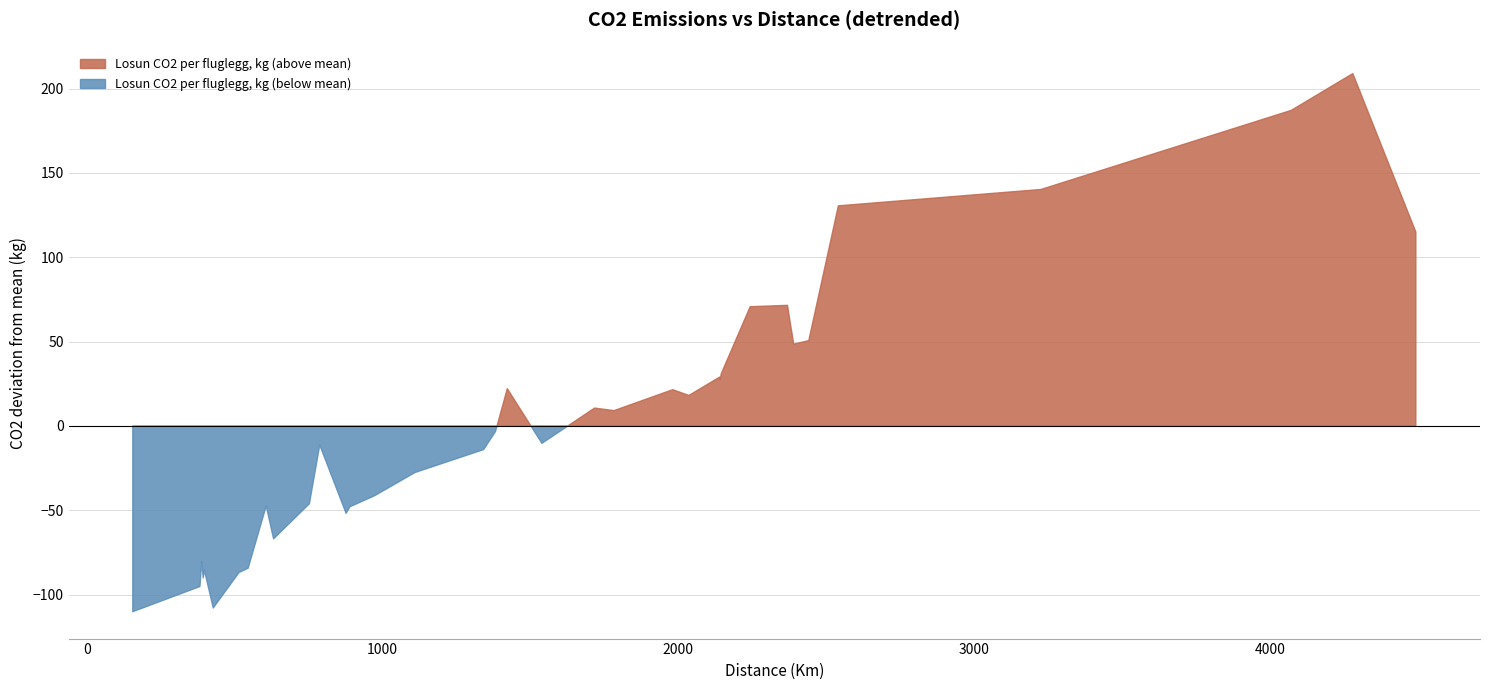

What is the difference between the maximum and minimum values?

319.0